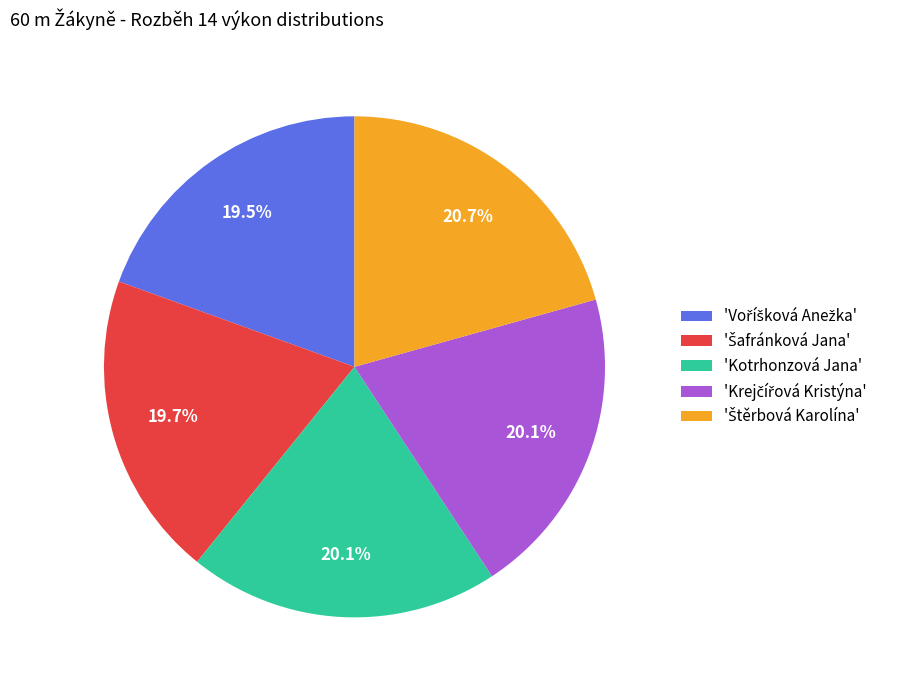

Is there any slice that represents more than half of the pie?

No